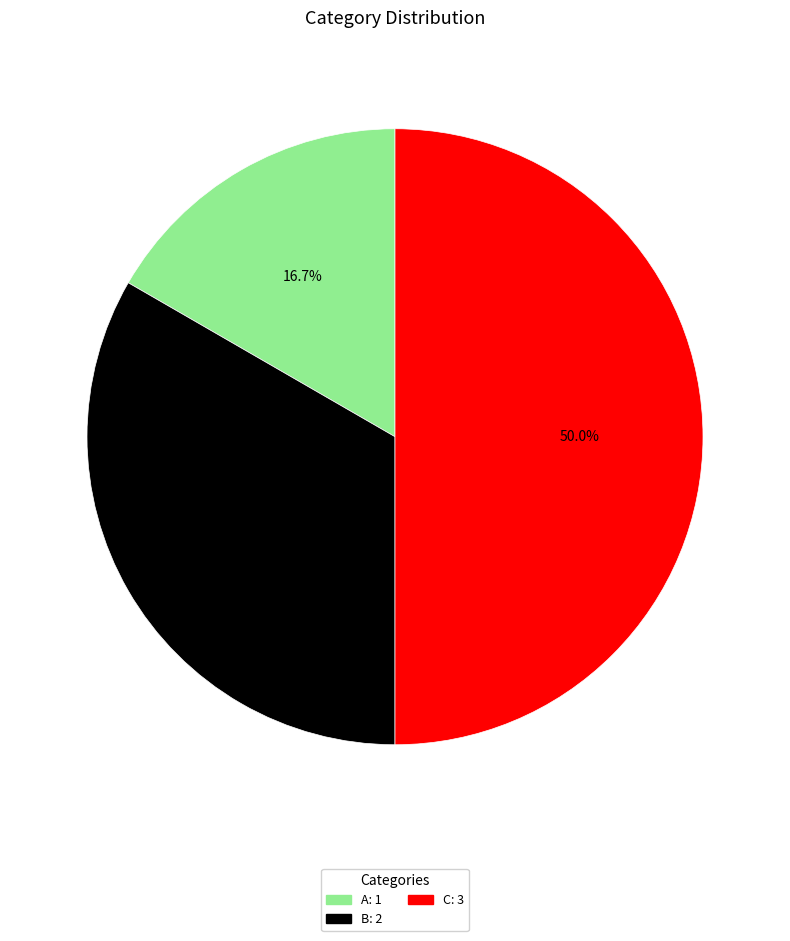

What is the smallest slice in the pie chart?

A